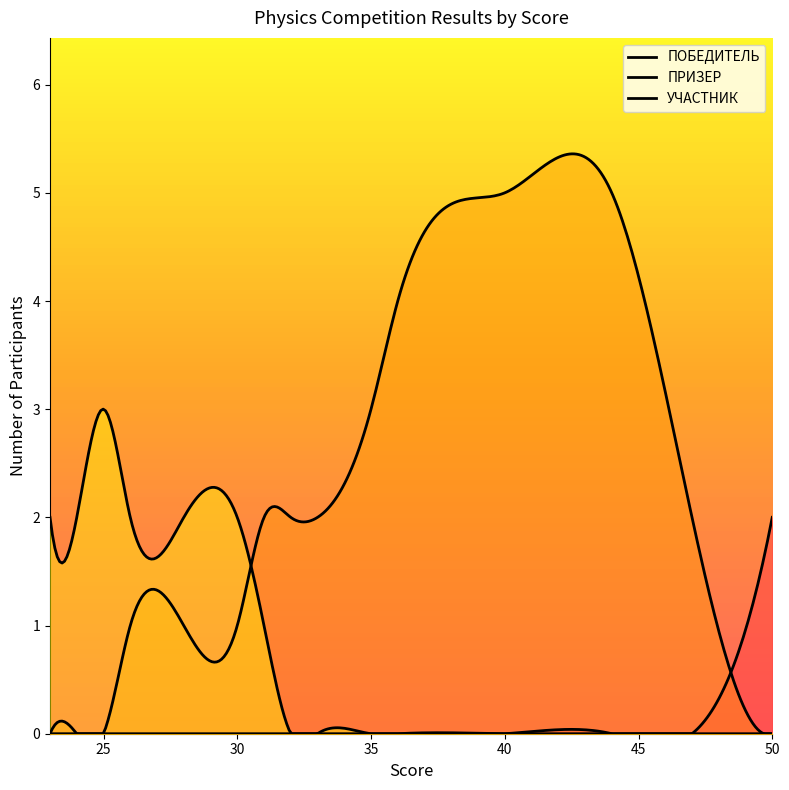

What is the spread (max minus min) of values at 35?

3